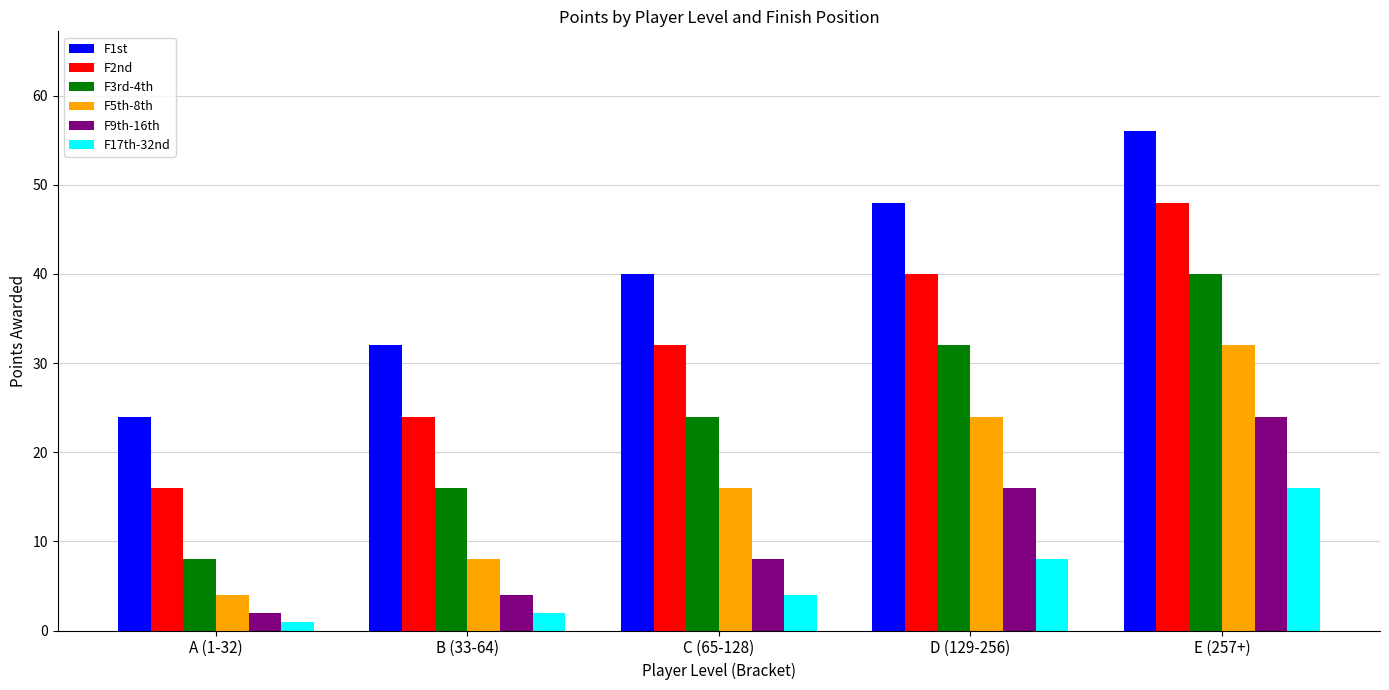

What is the total value across all series at C (65-128)?

124